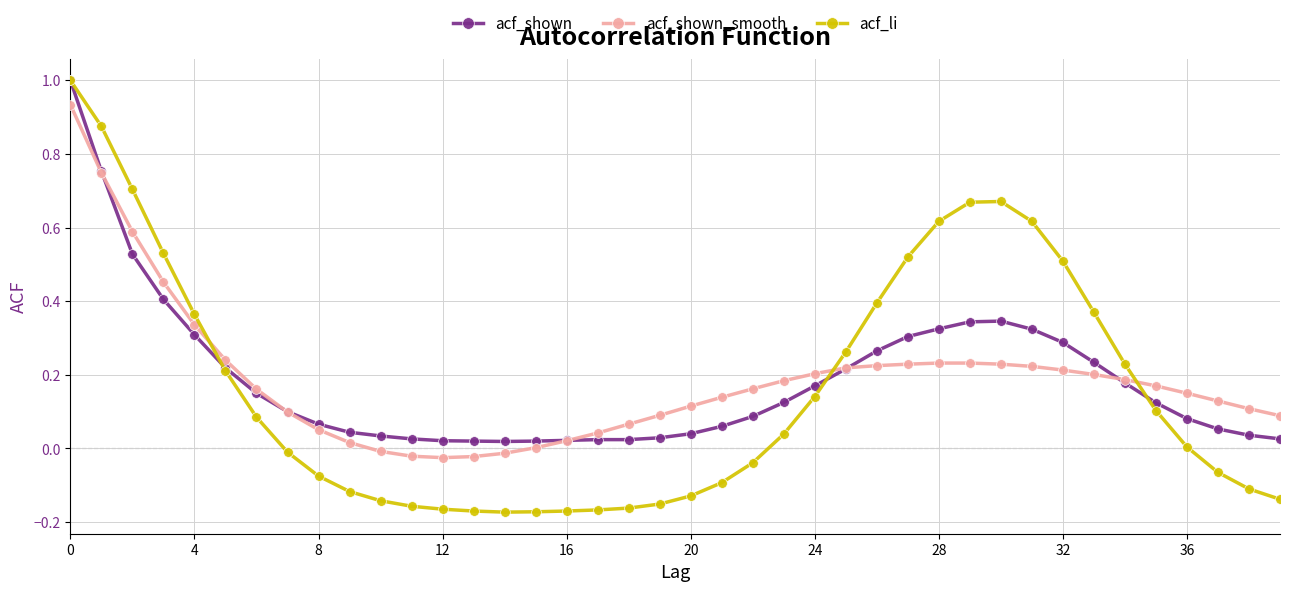

True or false: acf_li has more than 0 interior local peaks.

True